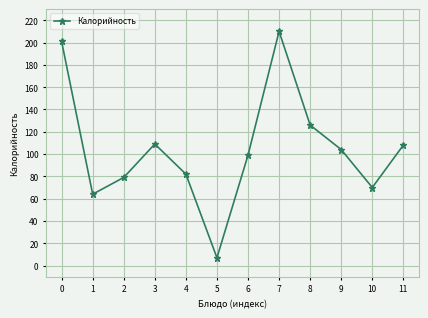

Which category has the highest value across all series?

7